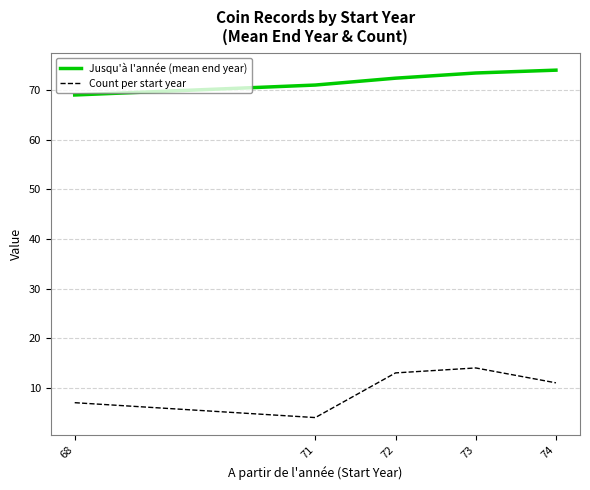

True or false: Jusqu'à l'année (mean end year) and Count per start year intersect in this chart.

False